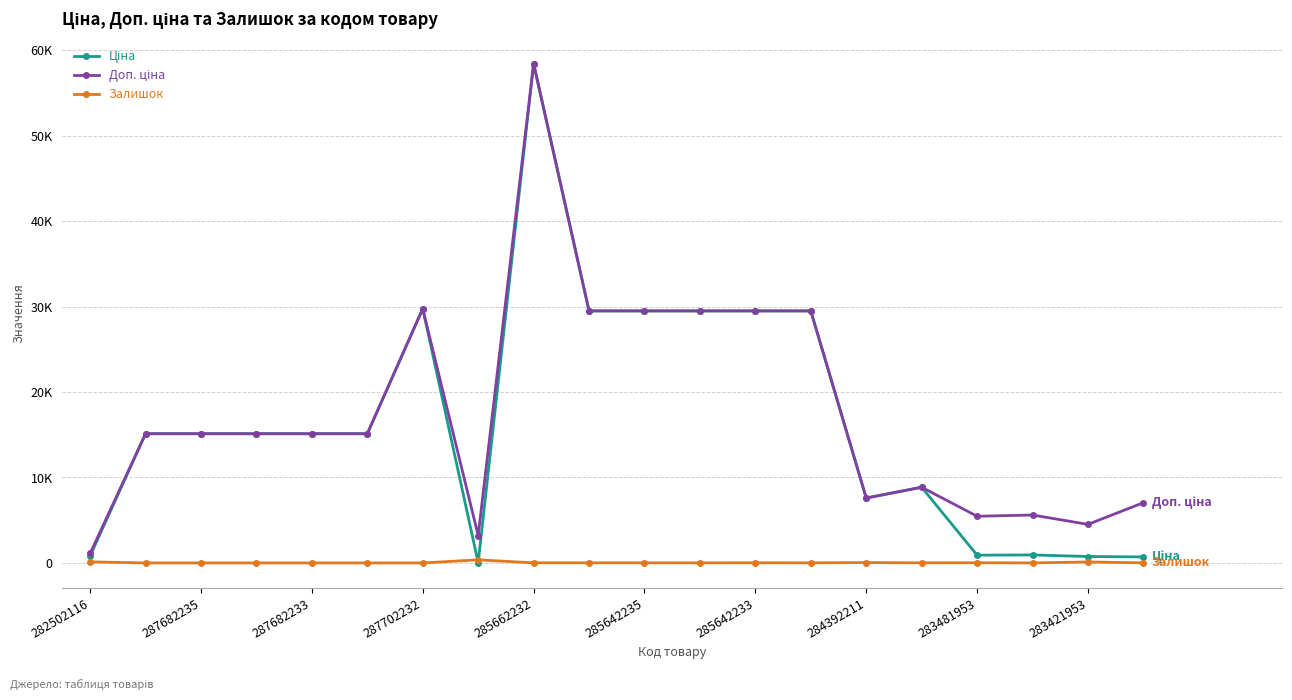

Is this an area chart (filled region under the line)?

No